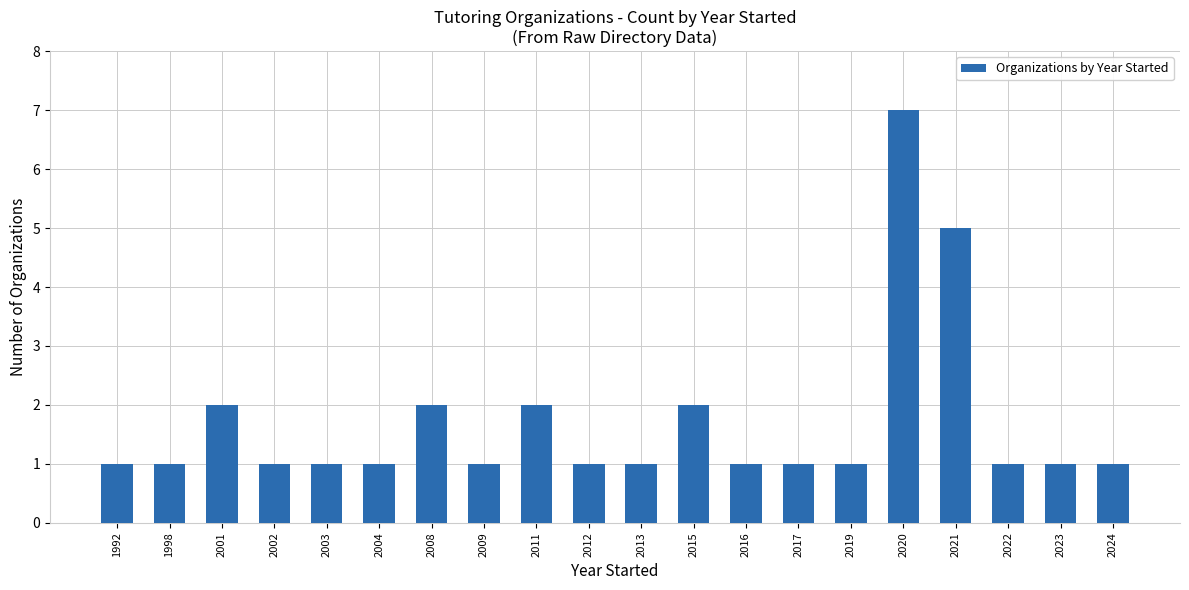

What is the approximate value at 2008?

2